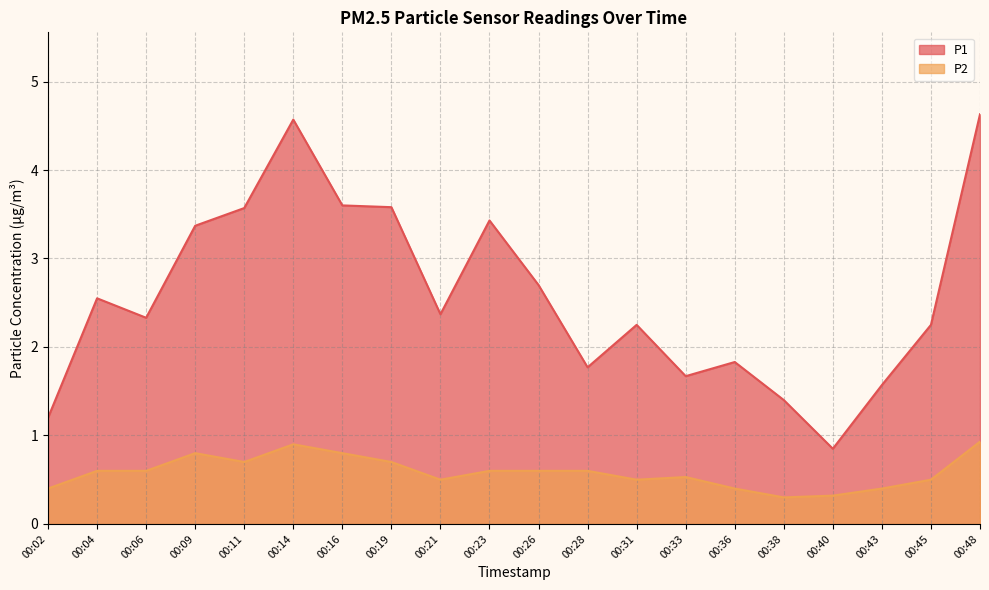

The P2 series shows 0.5 at 00:38. True or false?

False